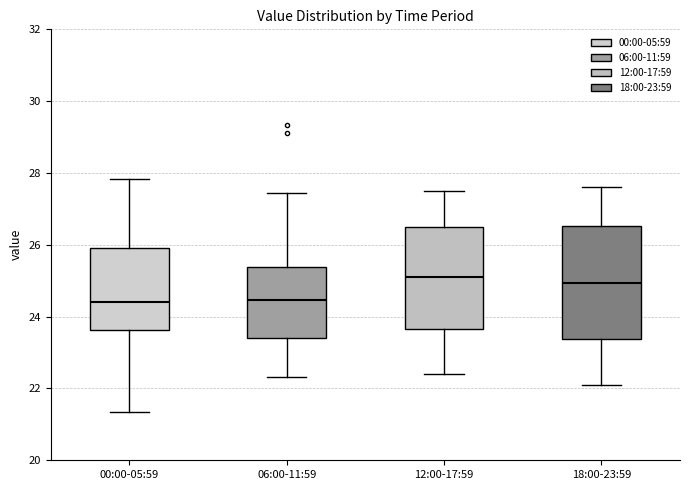

Reading left to right, transcribe this box plot: for each box, give where its median line is, the range the box spans, and where its two whiskers end, as read against the y-axis. The values are not printed on the chart, so give them approximately, as read against the axis.

00:00-05:59: median 24.4, box 23.6 to 26.0, whiskers 21.4 to 27.8
06:00-11:59: median 24.4, box 23.4 to 25.4, whiskers 22.4 to 27.4
12:00-17:59: median 25.2, box 23.6 to 26.6, whiskers 22.4 to 27.6
18:00-23:59: median 25.0, box 23.4 to 26.6, whiskers 22.2 to 27.6